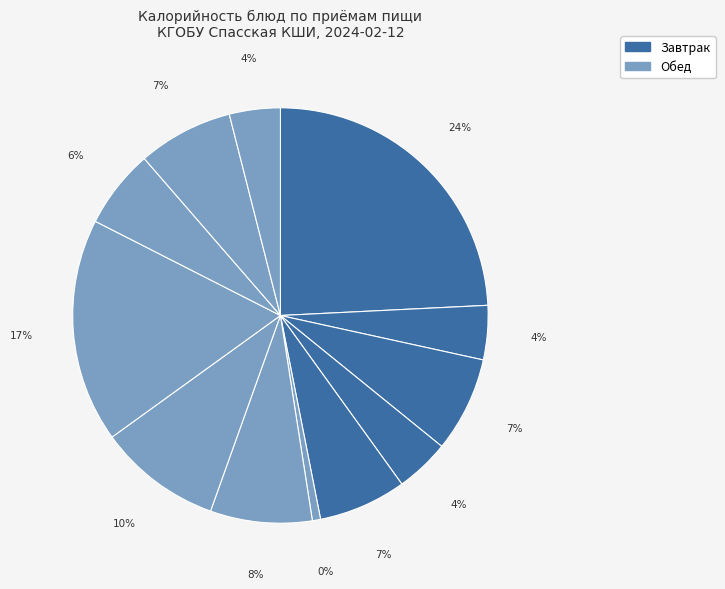

Does гуляш represent more than half of the total?

No